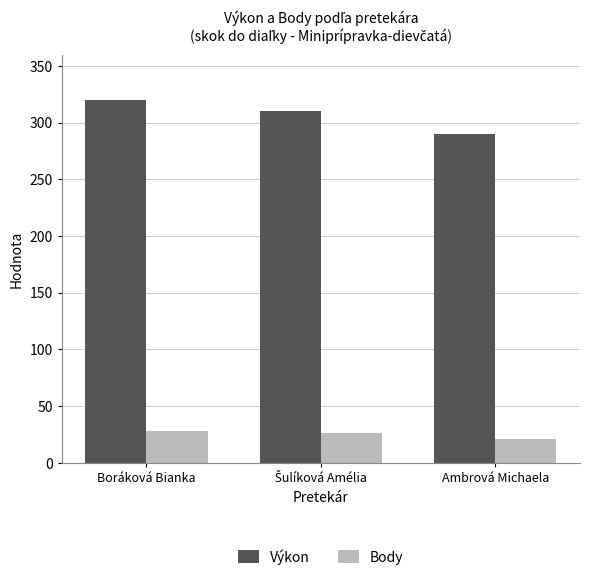

How many values in the Body series are below 26?

1